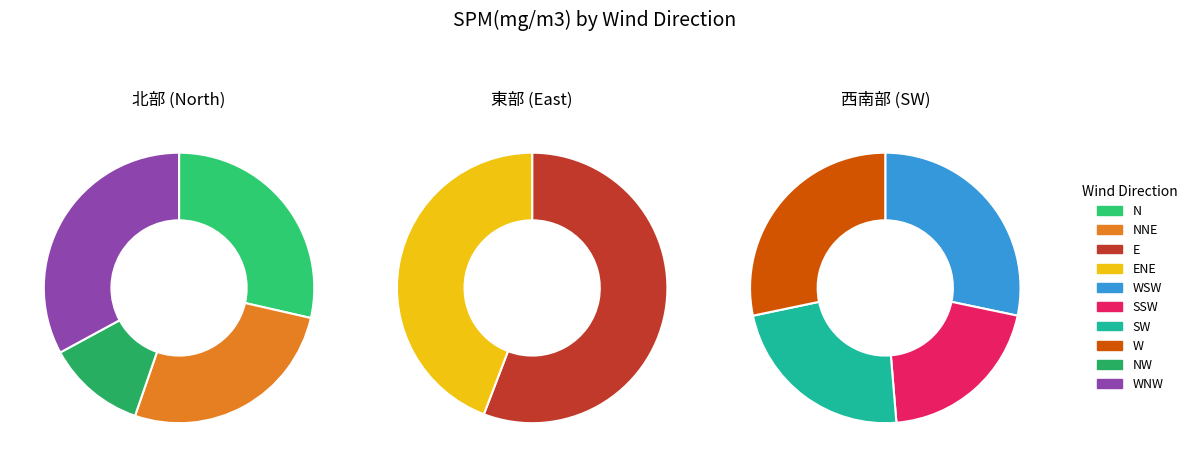

Is there a majority slice in this chart?

No